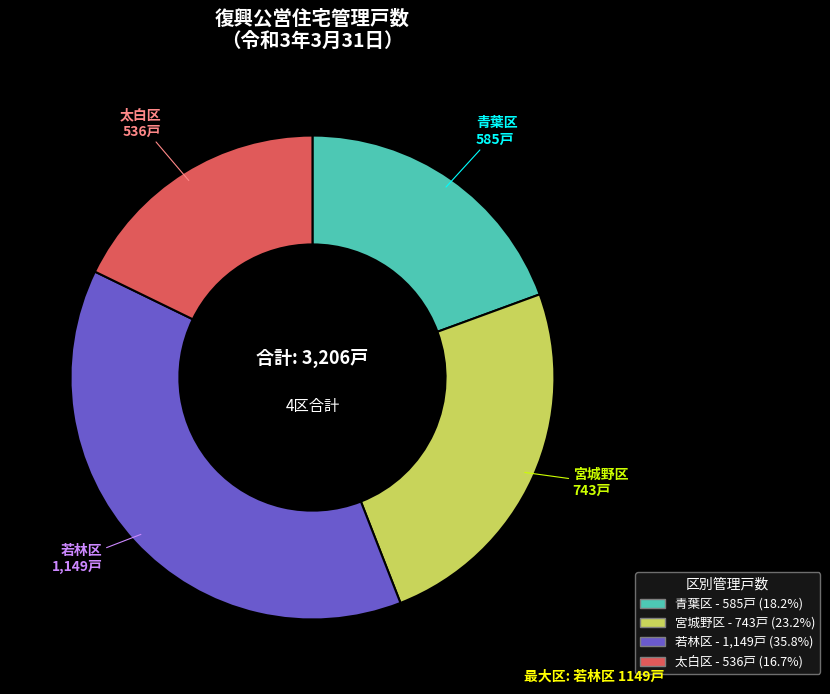

Combined, do 太白区 - 536戸 (16.7%) and 青葉区 - 585戸 (18.2%) account for over 50%?

No